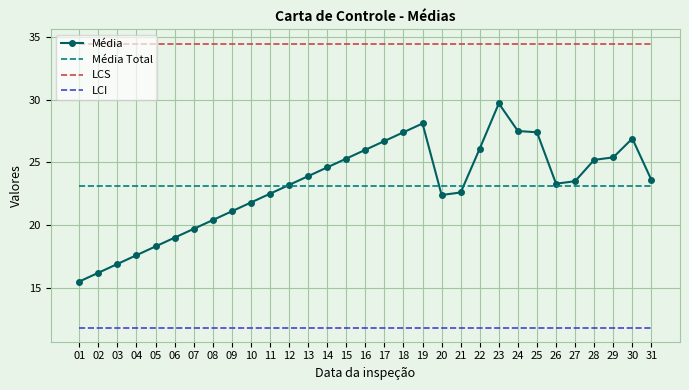

True or false: LCS and Média Total intersect in this chart.

False